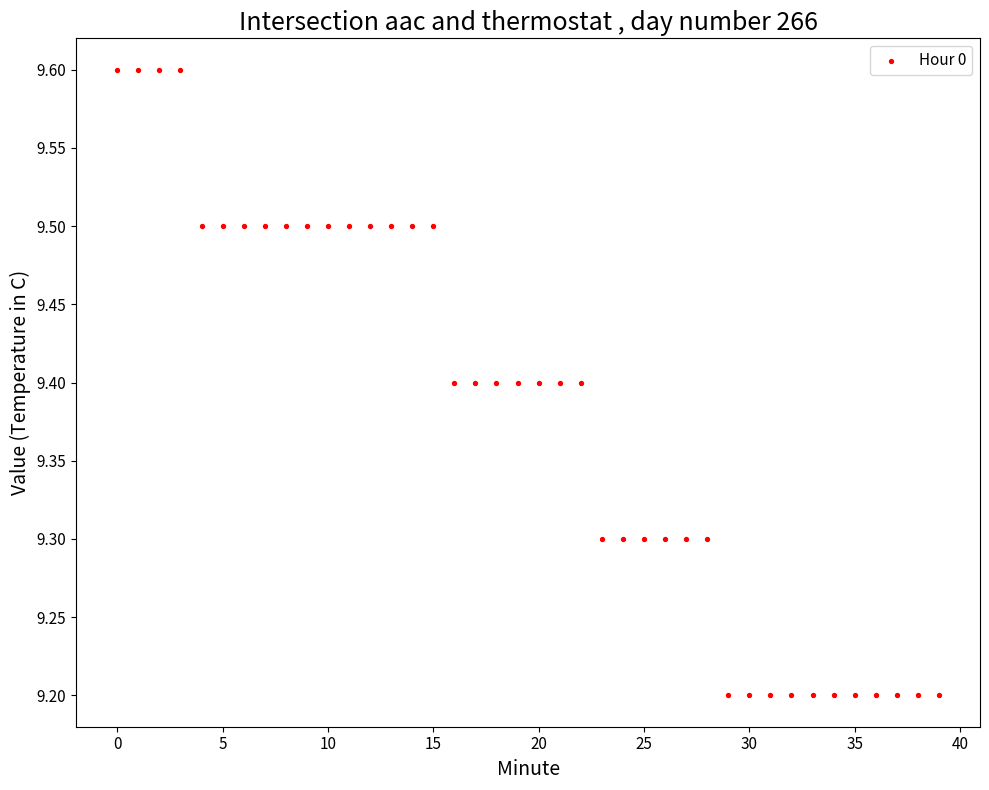

What is the range of Y values (max minus min)?

0.4